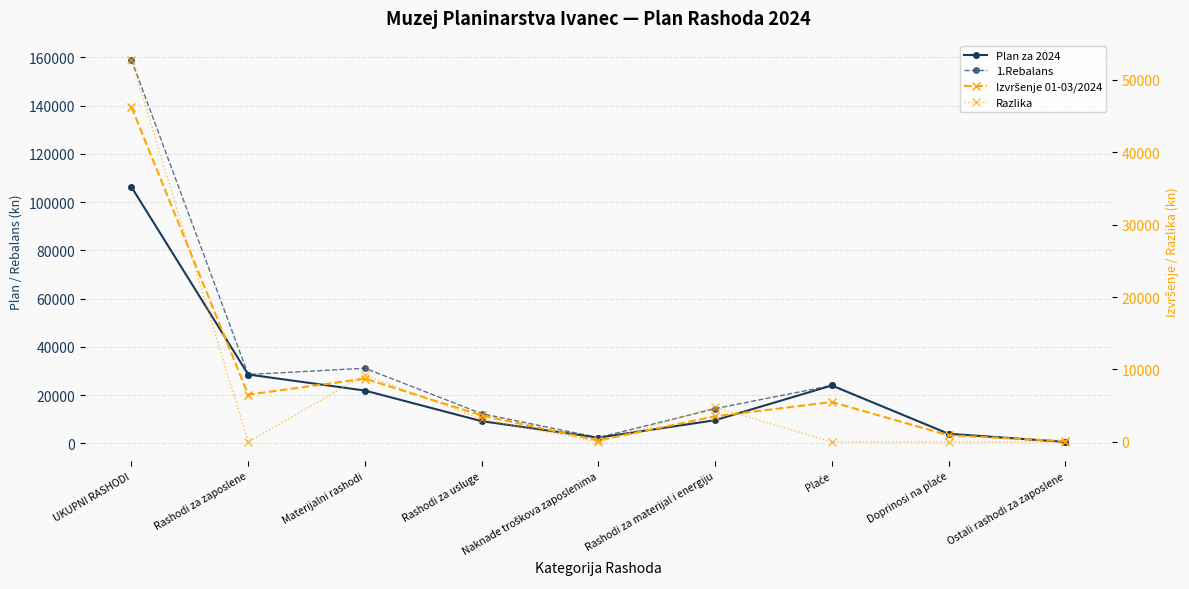

The value of Plan za 2024 at Naknade troškova zaposlenima is 3112.3. True or false?

False